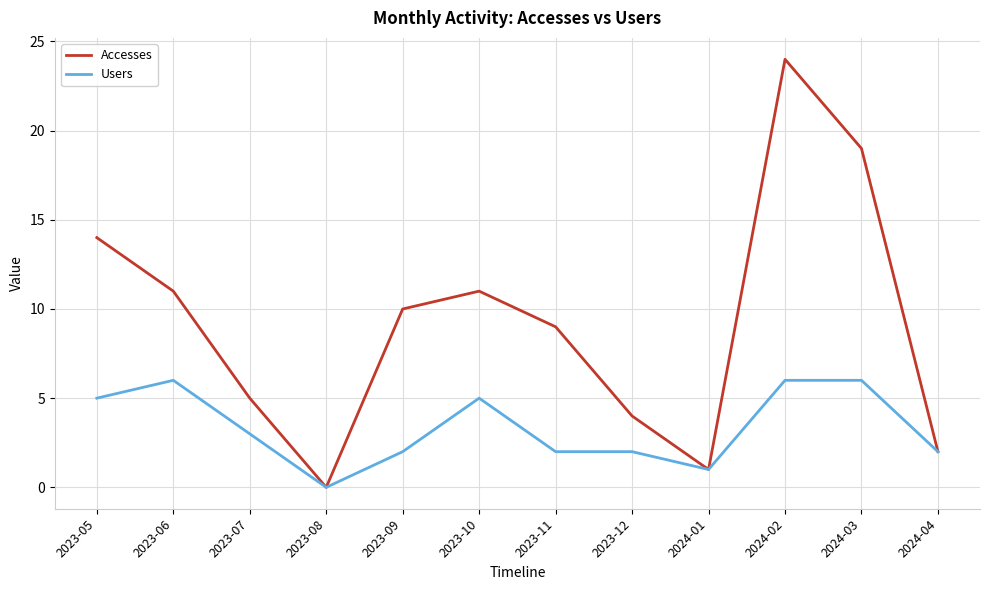

Where is the first local minimum for Accesses?

2023-08